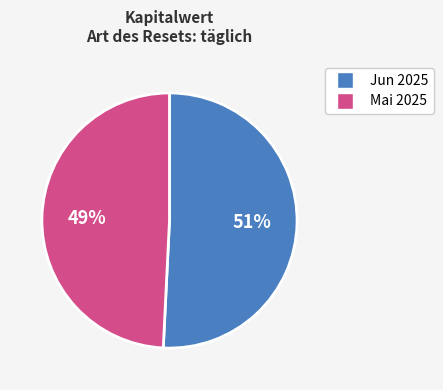

To the nearest percent, what is the average slice percentage?

50%